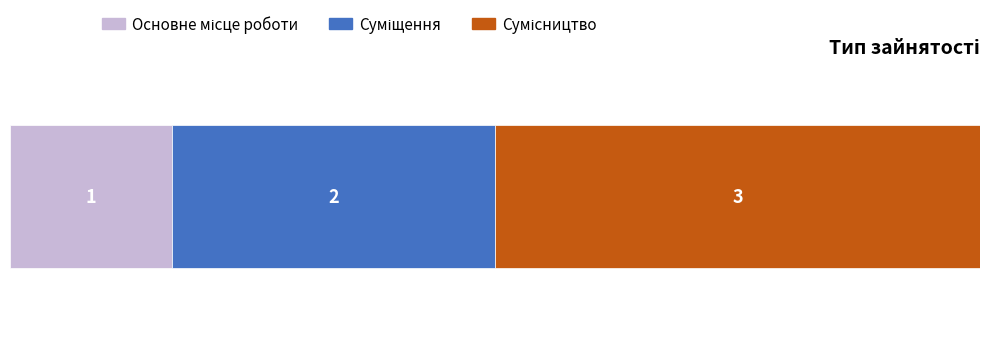

What position from the left is Сумісництво?

3